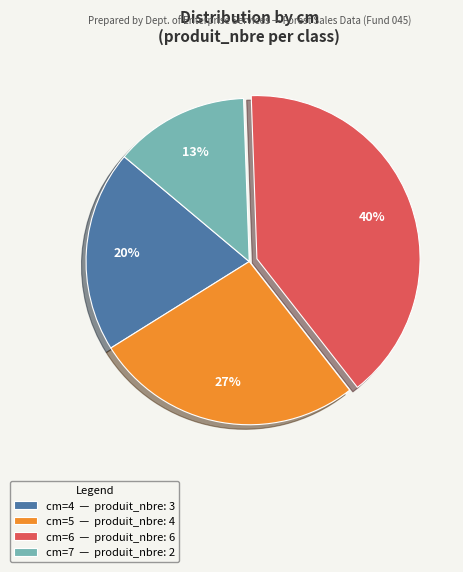

Which category has the biggest portion of the pie?

cm=6 — produit_nbre: 6